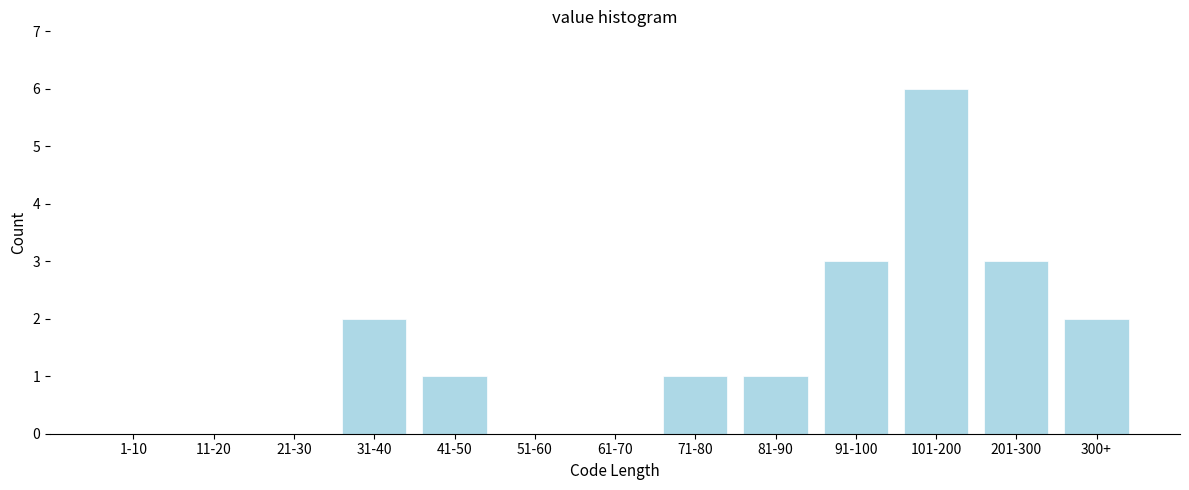

Reading left to right, list all the values displayed in this chart.

1-10=0	11-20=0	21-30=0	31-40=2	41-50=1	51-60=0	61-70=0	71-80=1	81-90=1	91-100=3	101-200=6	201-300=3	300+=2